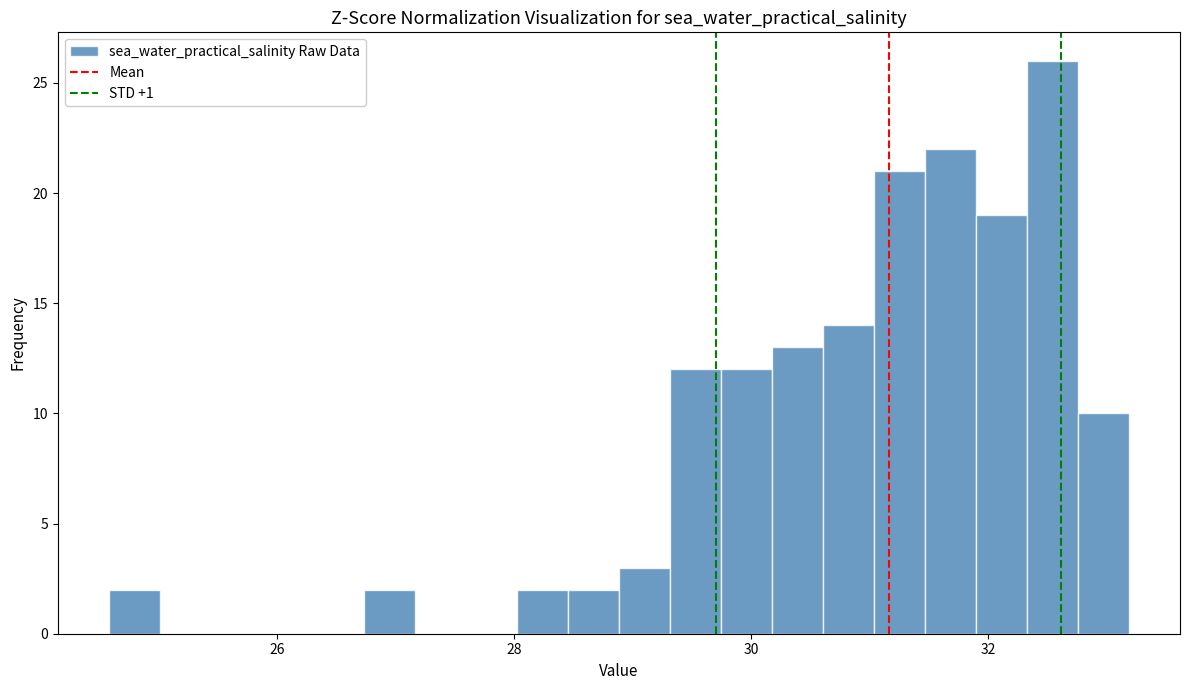

Read against the x-axis, roughly where is the centre of the tallest bar?

32.6